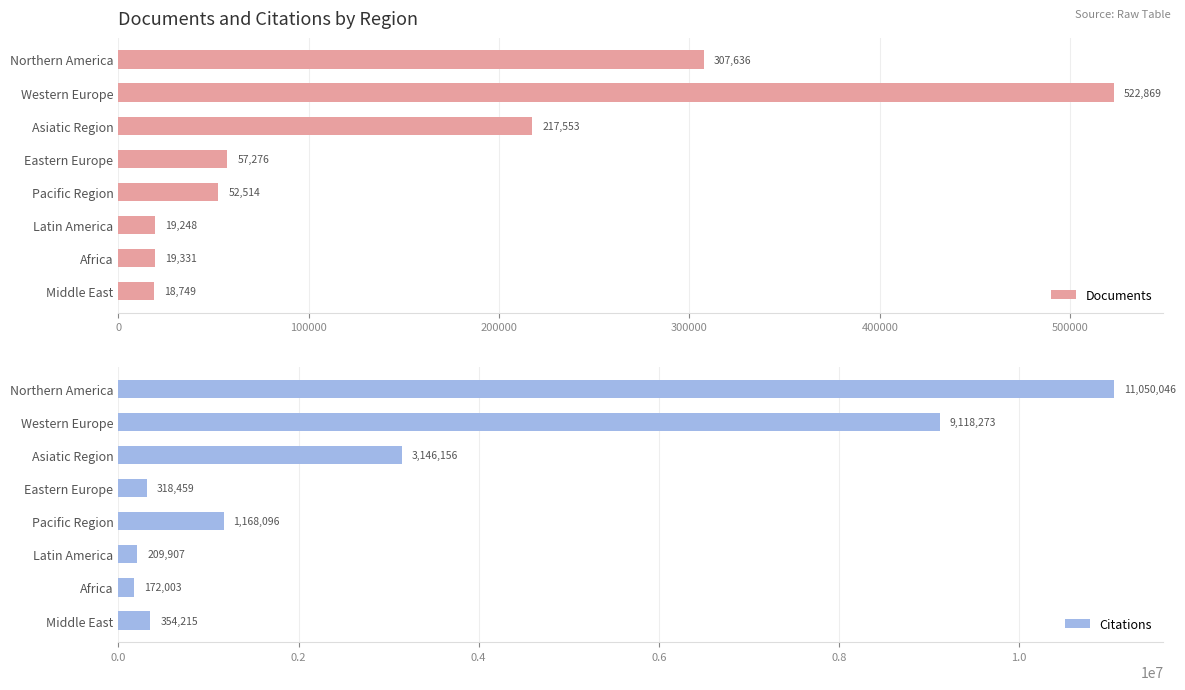

The value of Citations at Western Europe is 9118273. True or false?

True